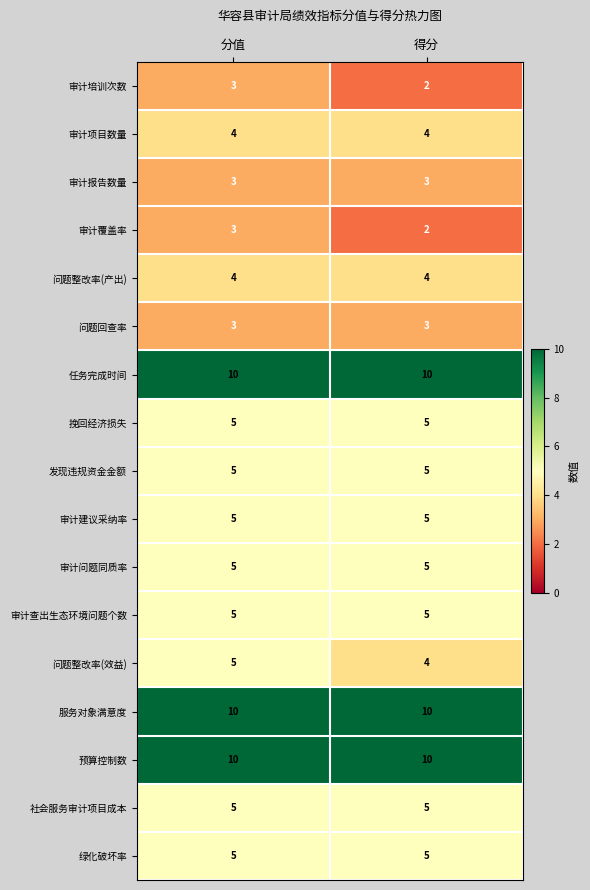

What is the total value across all series at 分值?

90